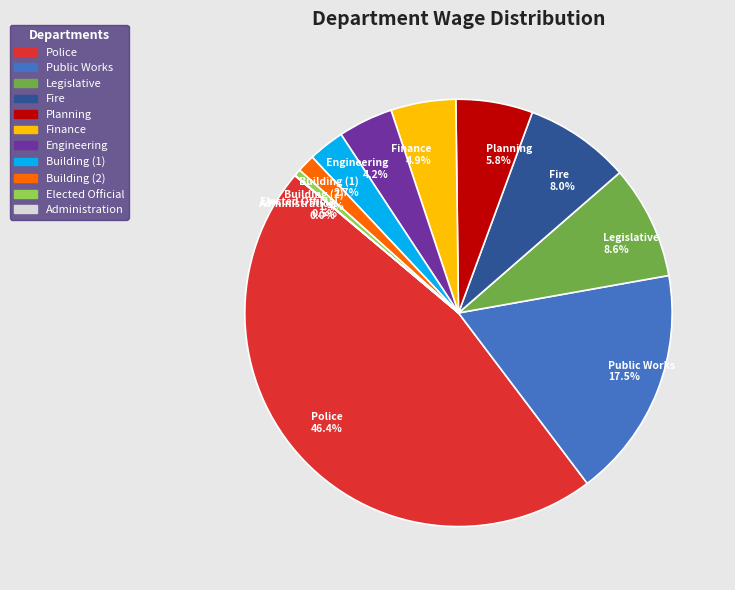

To the nearest percent, what is the difference between the Fire and Building (2) slice percentages?

7%